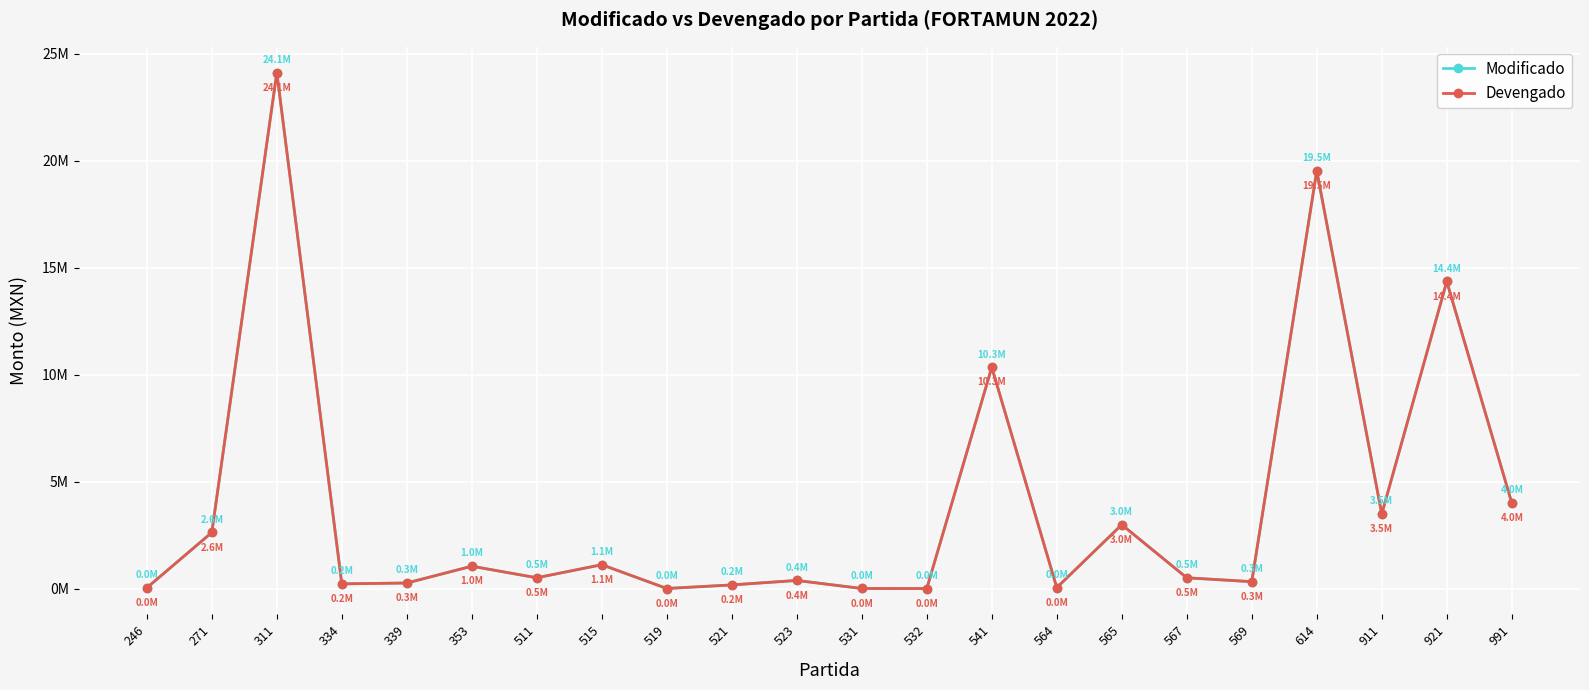

Does the chart display data point markers on the line(s)?

Yes